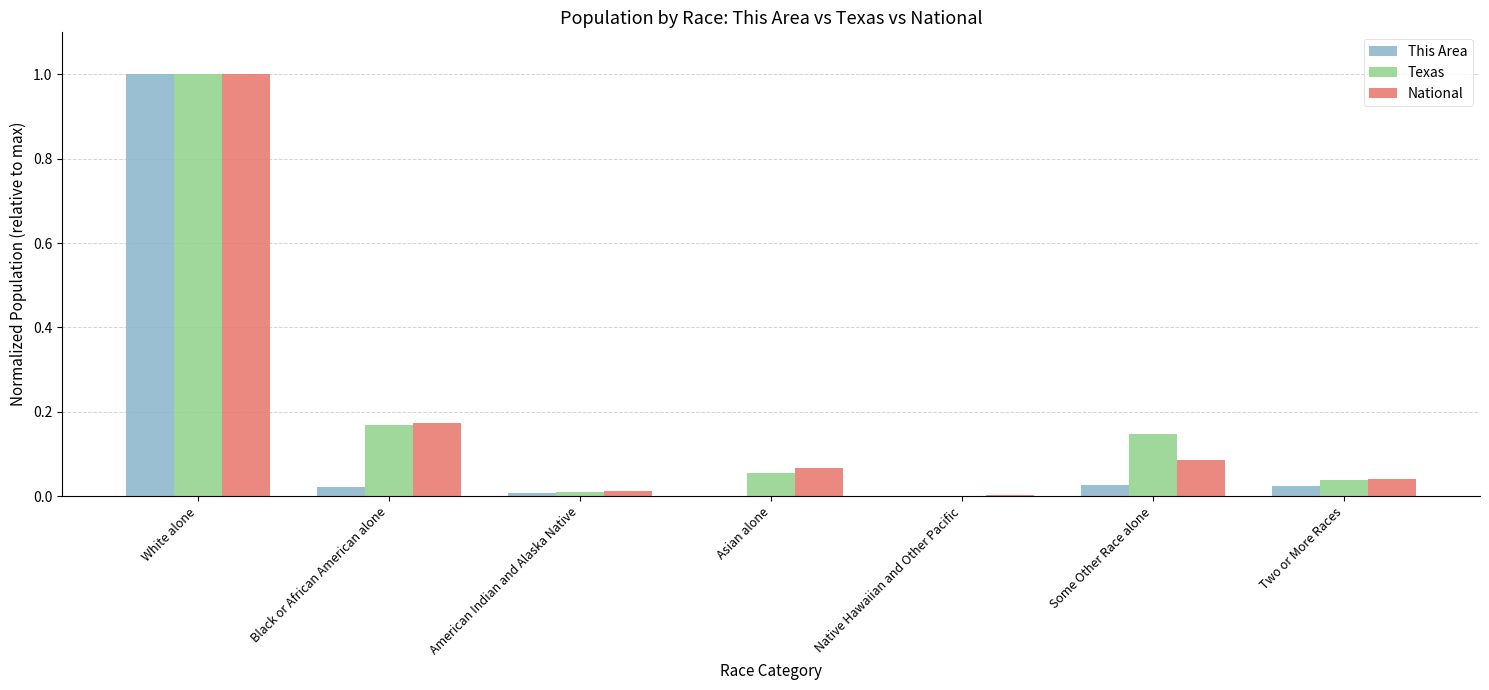

Which series changed the most between Native Hawaiian and Other Pacific and Some Other Race alone?

Texas